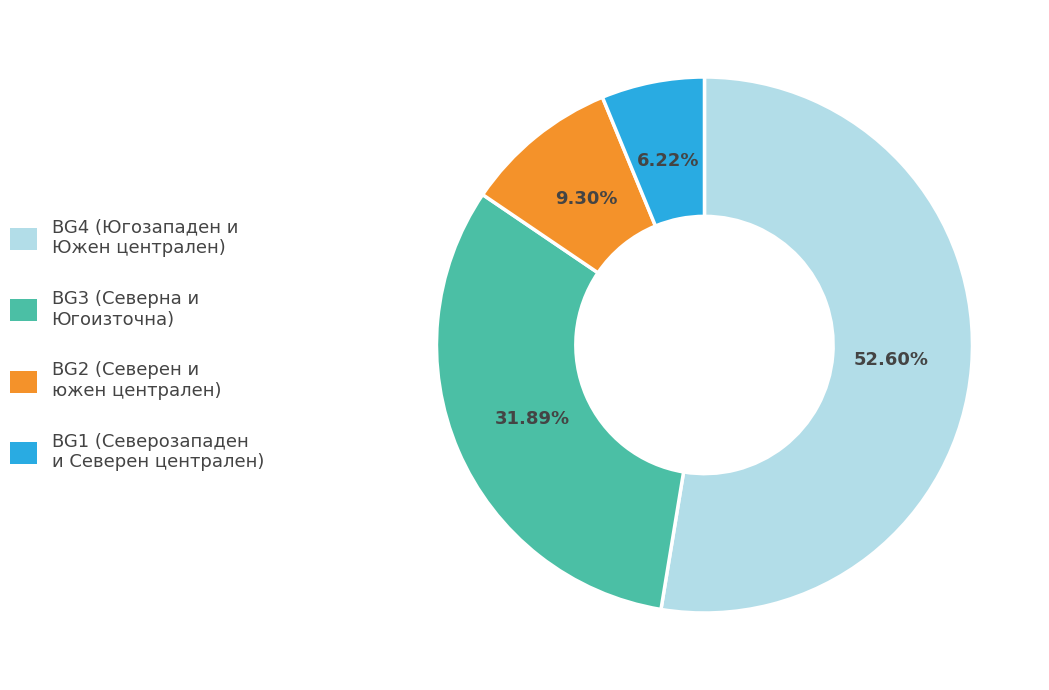

Does any single category account for the majority?

Yes